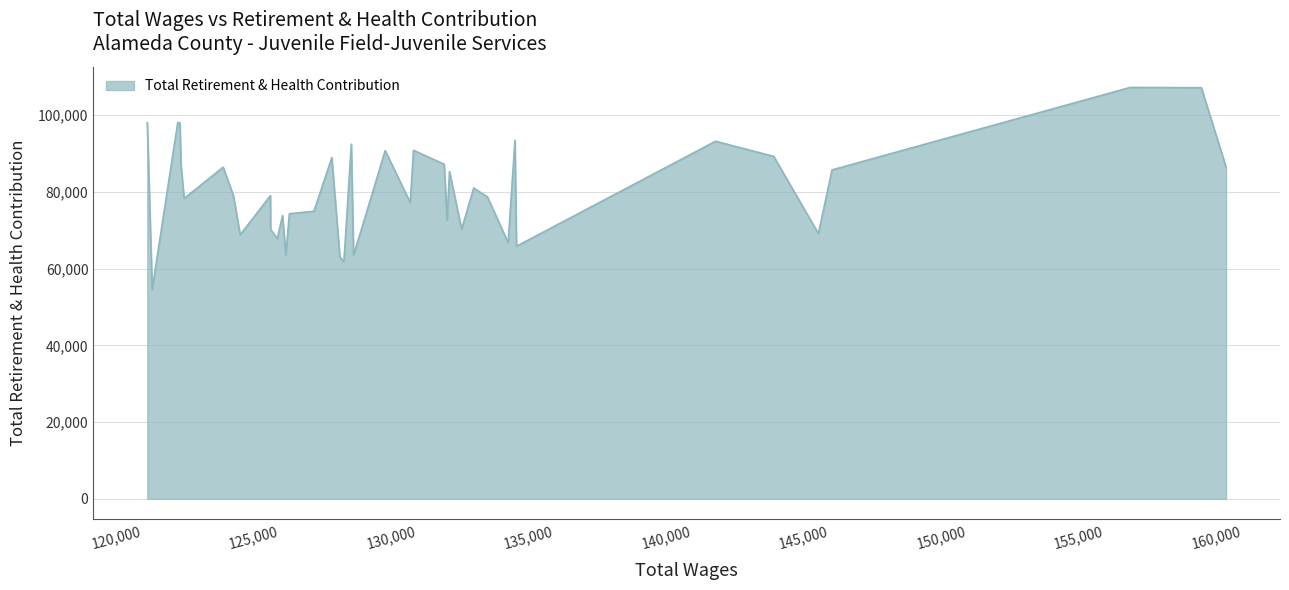

How many categories are shown in the chart?

40